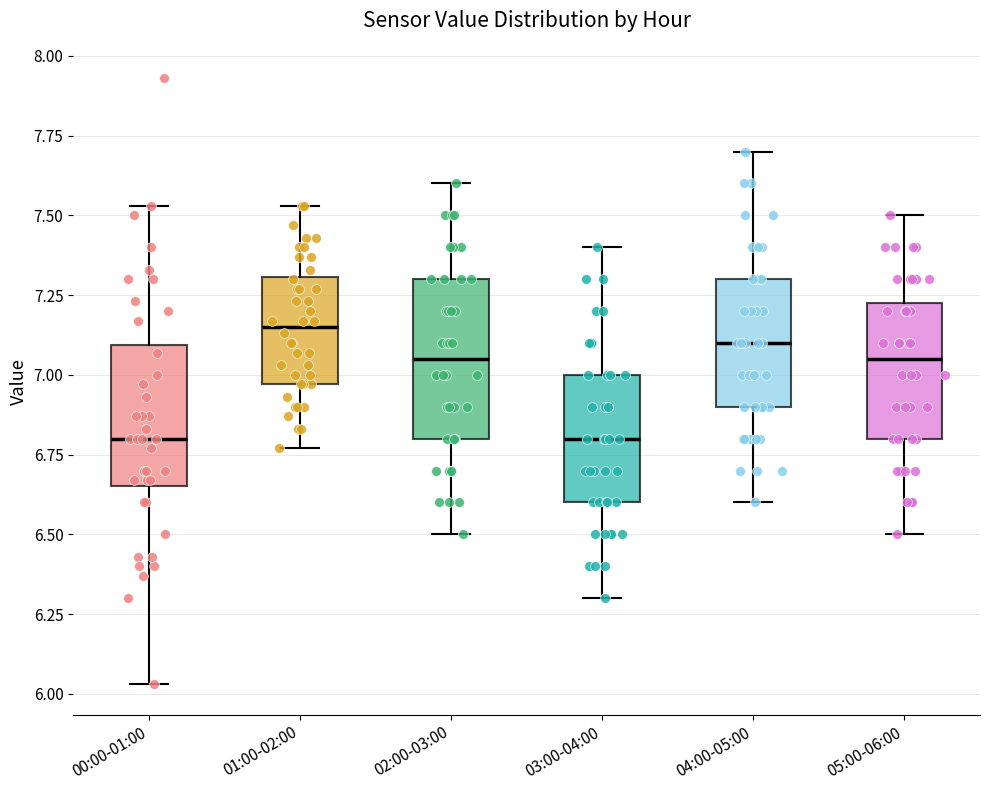

Where is the upper edge of the box for 02:00-03:00 on the y-axis? The values are not printed on the chart, so give them approximately, as read against the axis.

7.30